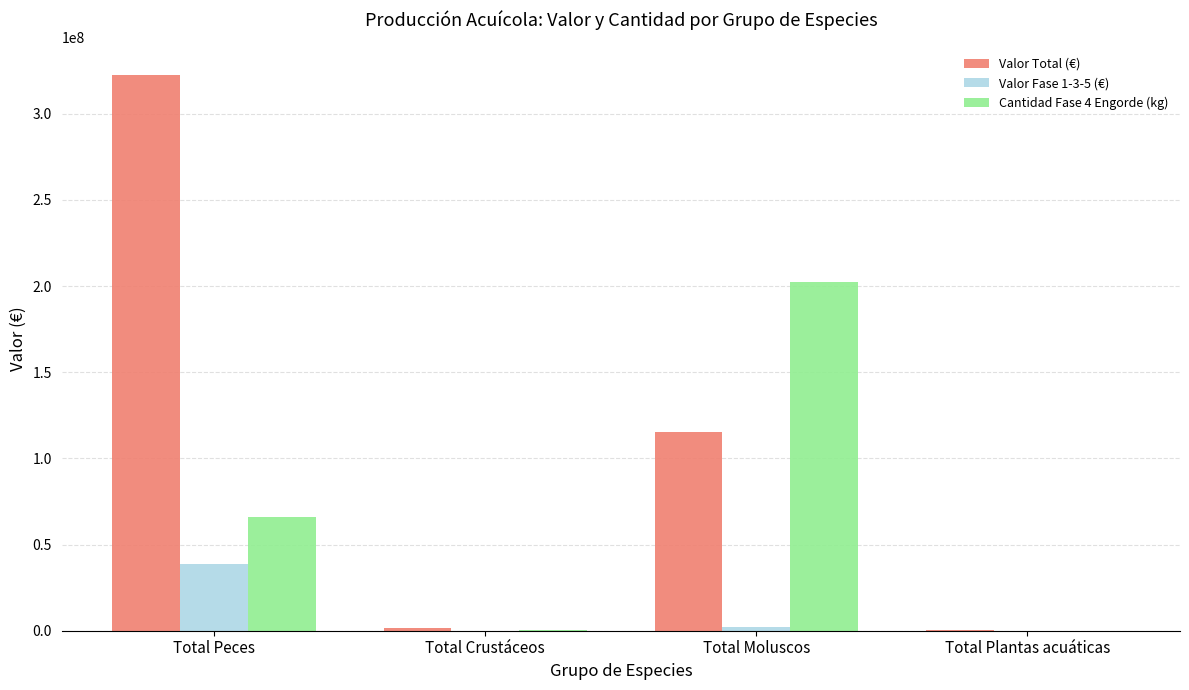

At which category is the sum across all series the highest?

Total Peces